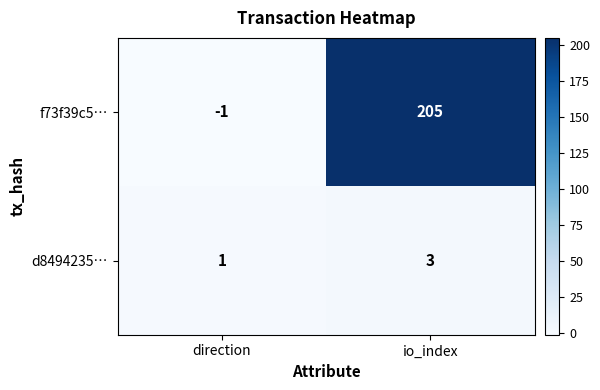

What is the sum of all d8494235… values?

4